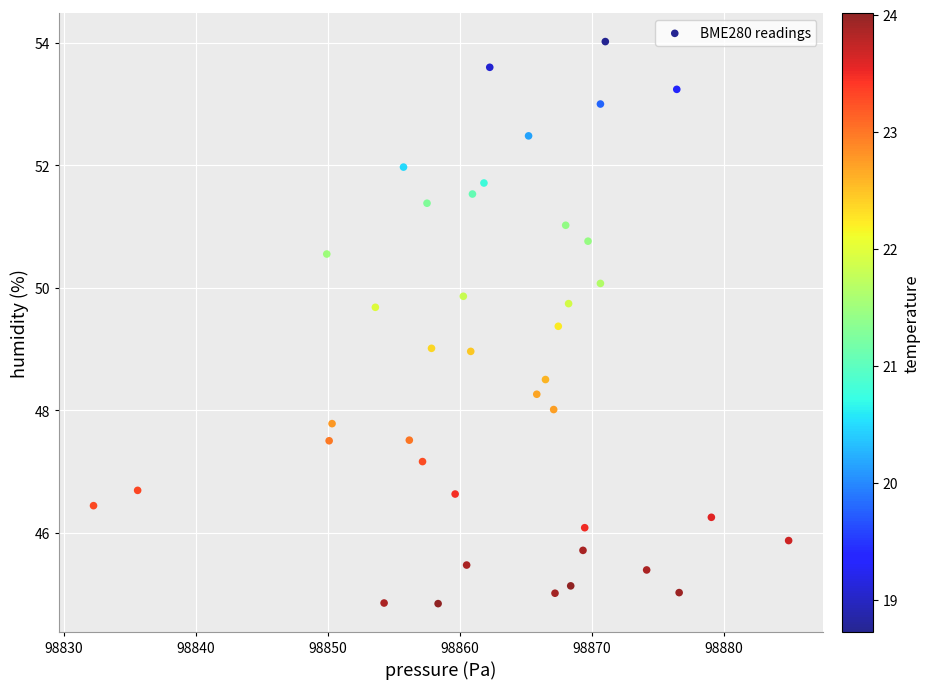

What is the range of Y values (max minus min)?

9.2